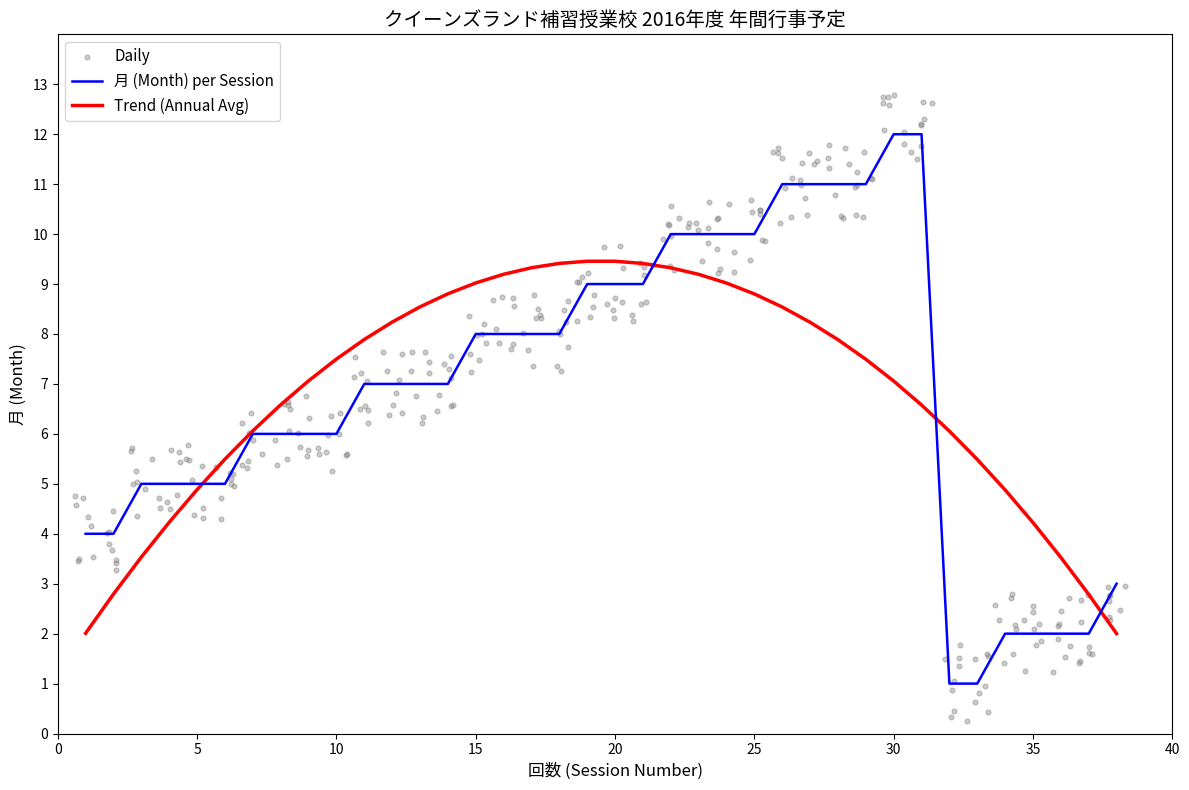

Approximately how many times larger is the value at 38 compared to 35?

1.5